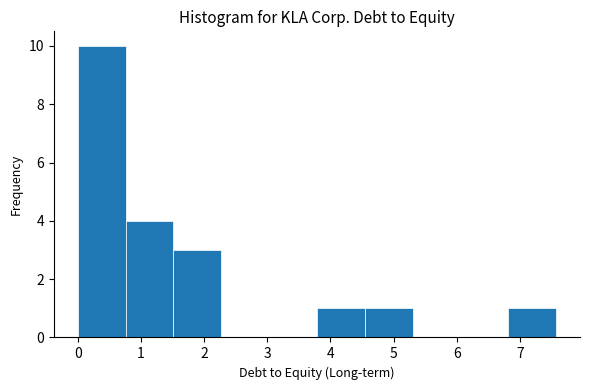

How tall is the bar that spans 4.5 to 5.3 on the x-axis? Neither the bar edges nor the heights are printed on the chart, so give them approximately, as read against the axes.

1